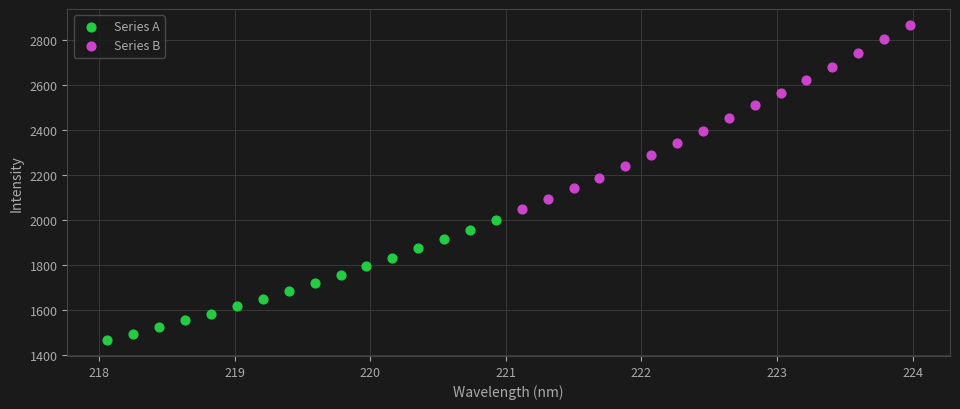

Which series contains the lowest Y value?

Series A